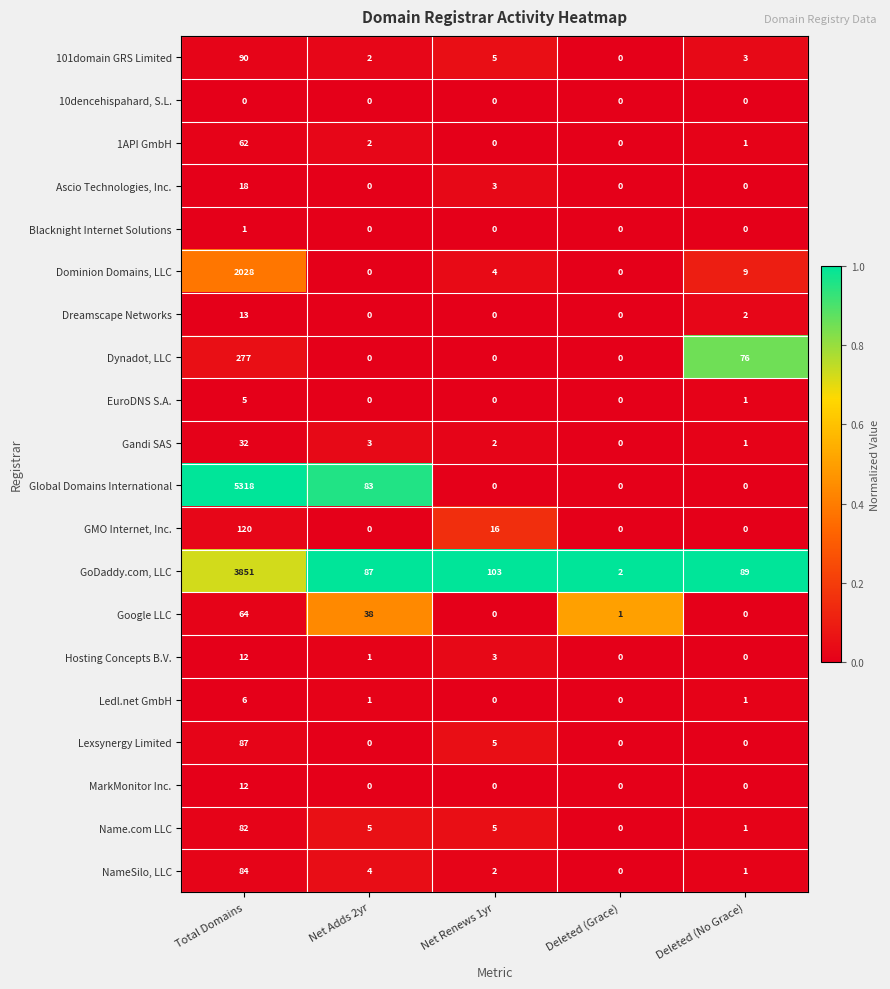

True or false: GMO Internet, Inc. has a value of 27 at Net Renews 1yr.

False